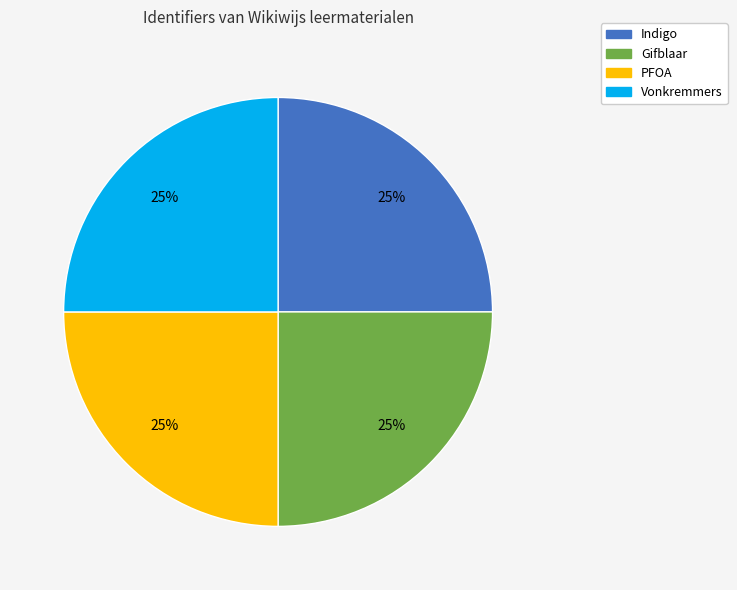

Approximately how many times larger is the value at Vonkremmers compared to PFOA?

1.0